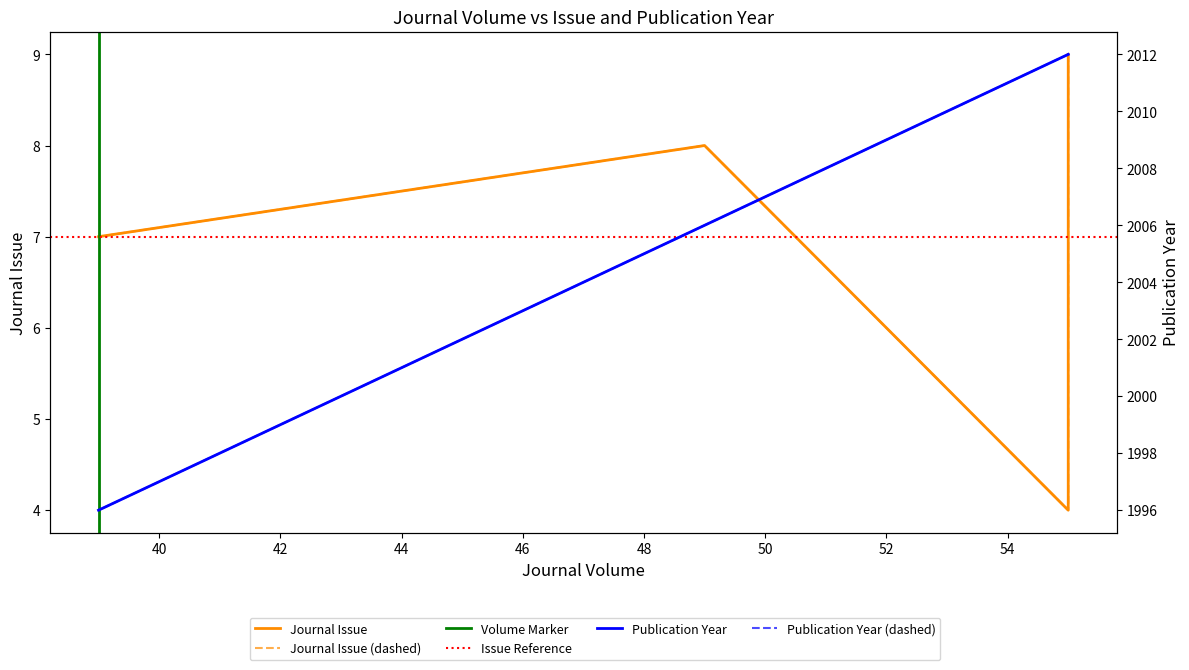

Does the chart have visible grid lines?

No